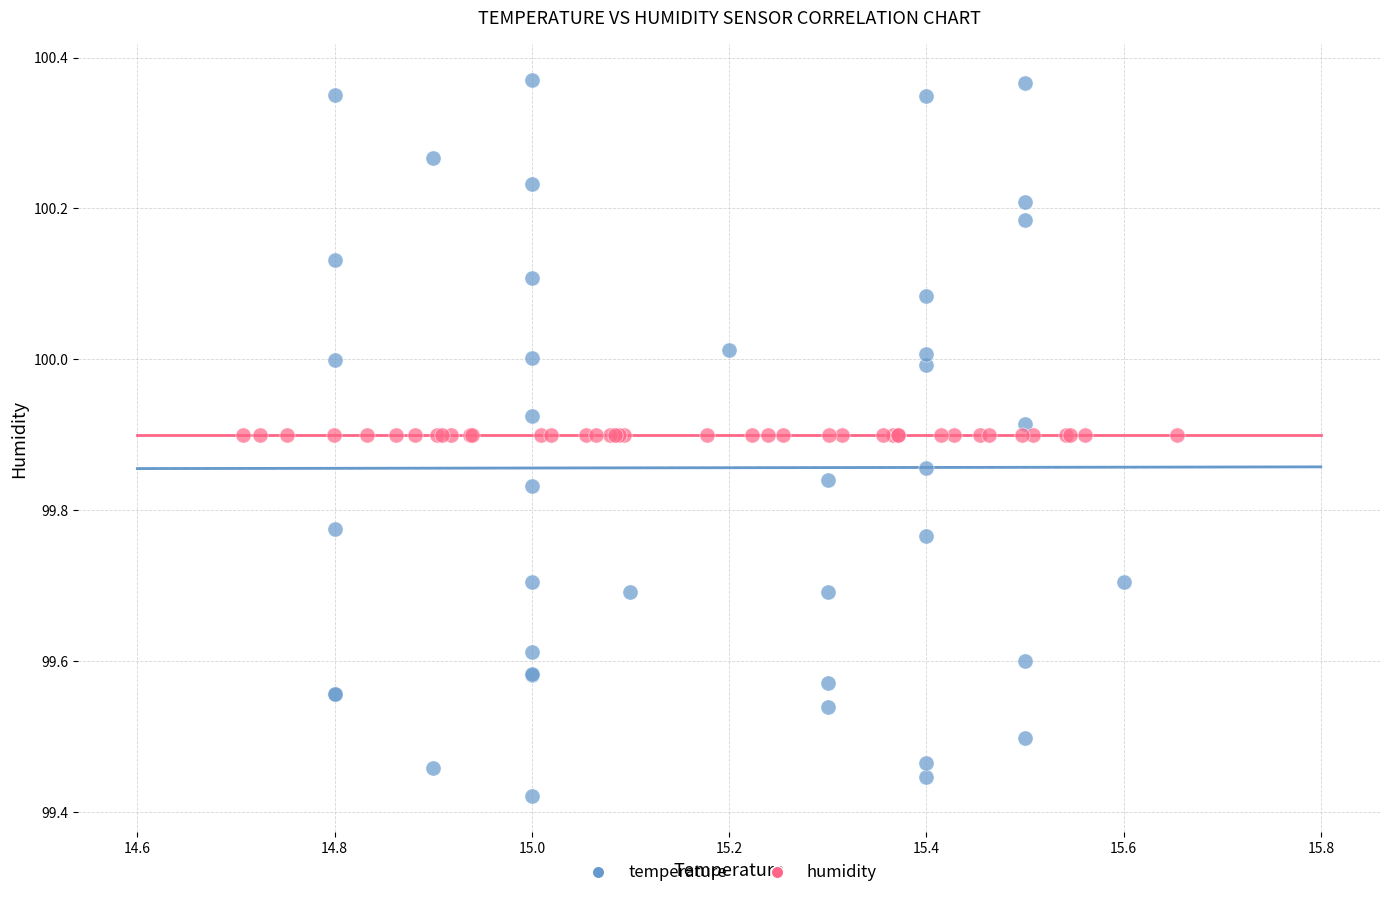

Which series reaches the maximum Y coordinate?

temperature